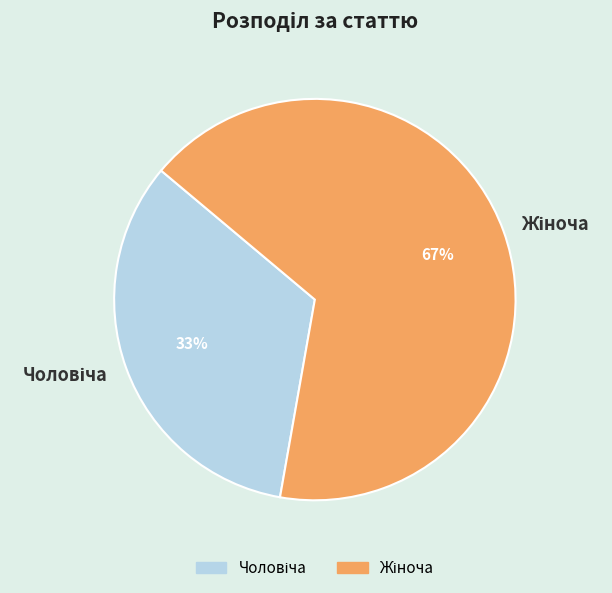

To the nearest percent, what is the average slice percentage?

50%